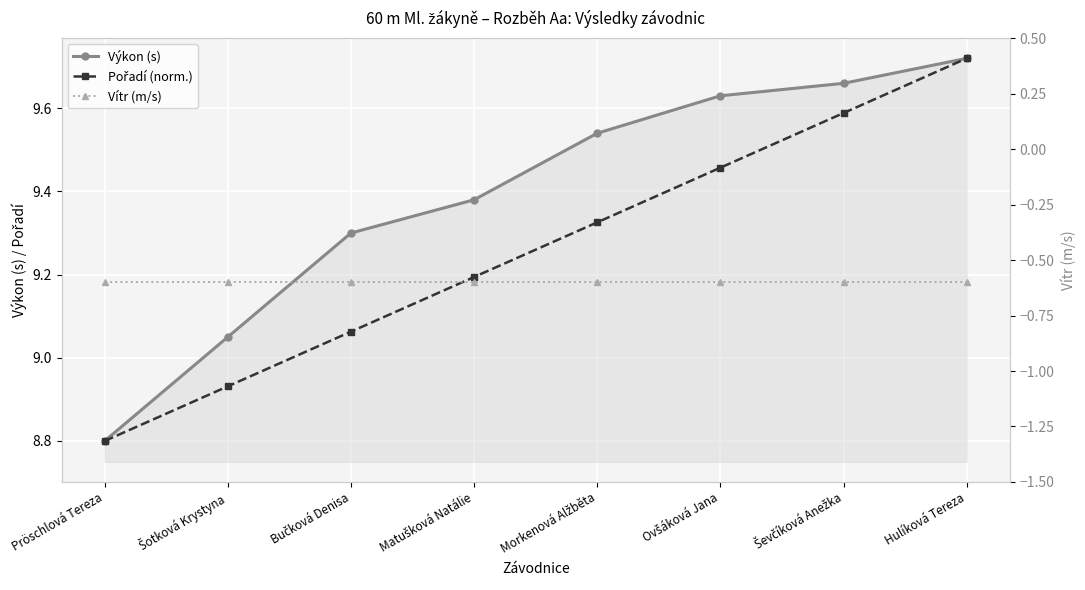

At which label does Výkon (s) reach its peak?

Hulíková Tereza